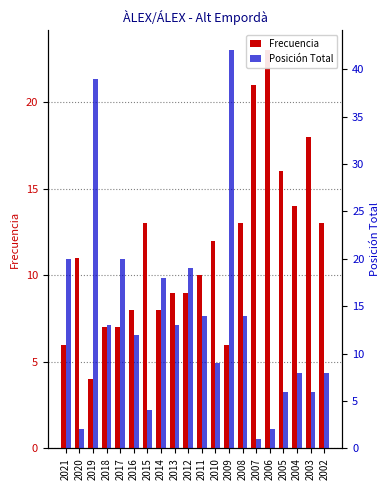

How many distinct data groups are displayed?

2